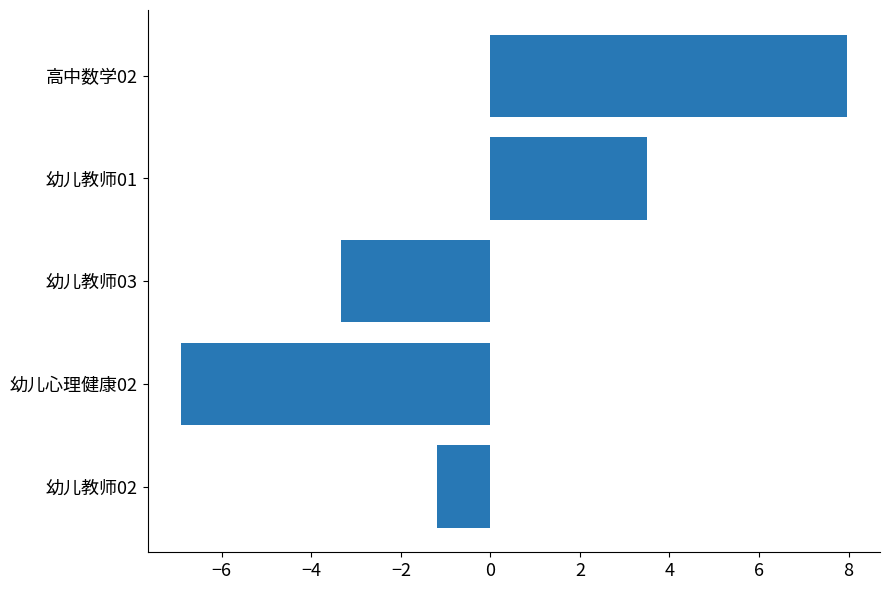

What is the maximum value shown in the chart?

8.0